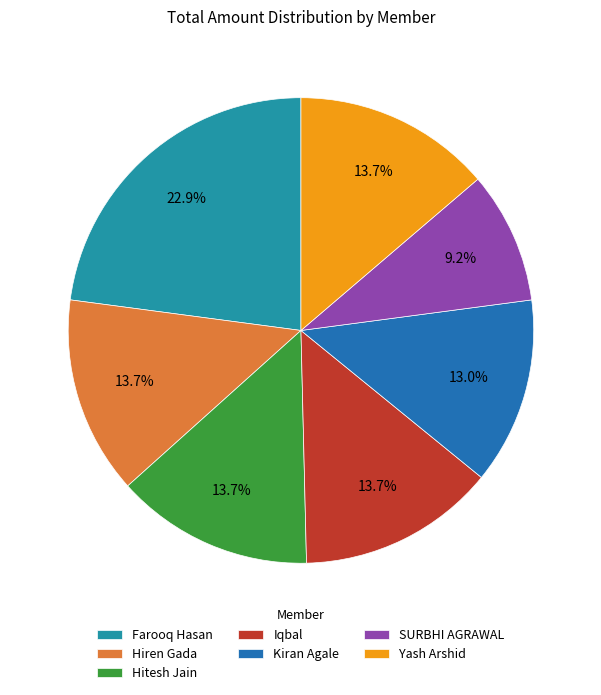

What is the total percentage of Iqbal and Farooq Hasan?

36.6%